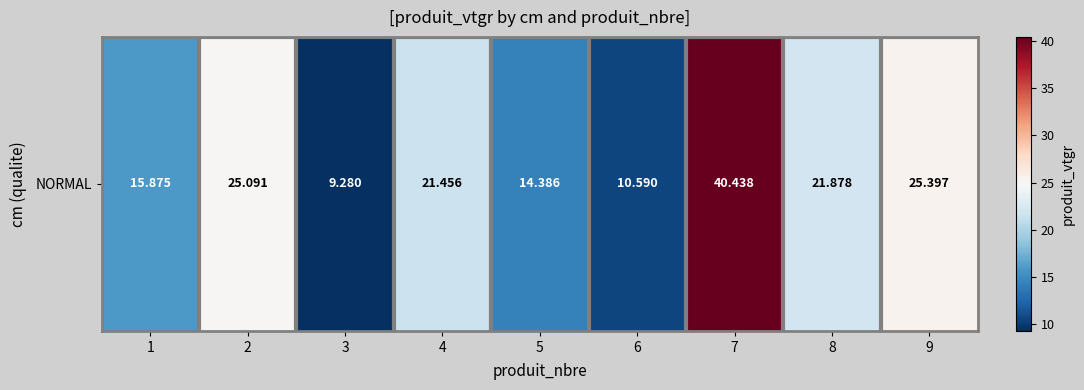

Reading right to left, what are all the values shown in this chart?

9=25.4	8=21.9	7=40.4	6=10.6	5=14.4	4=21.5	3=9.3	2=25.1	1=15.9